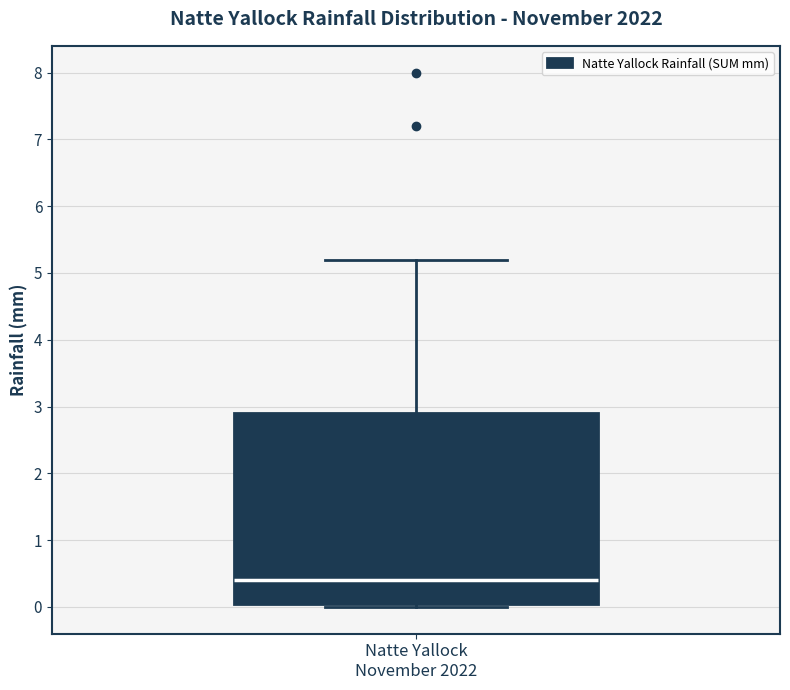

Read this box plot against the y-axis: the position of the median line, the range covered by the box, and the ends of both whiskers. The values are not printed on the chart, so give them approximately, as read against the axis.

median 0.4, box 0.1 to 2.9, whiskers 0.0 to 5.2